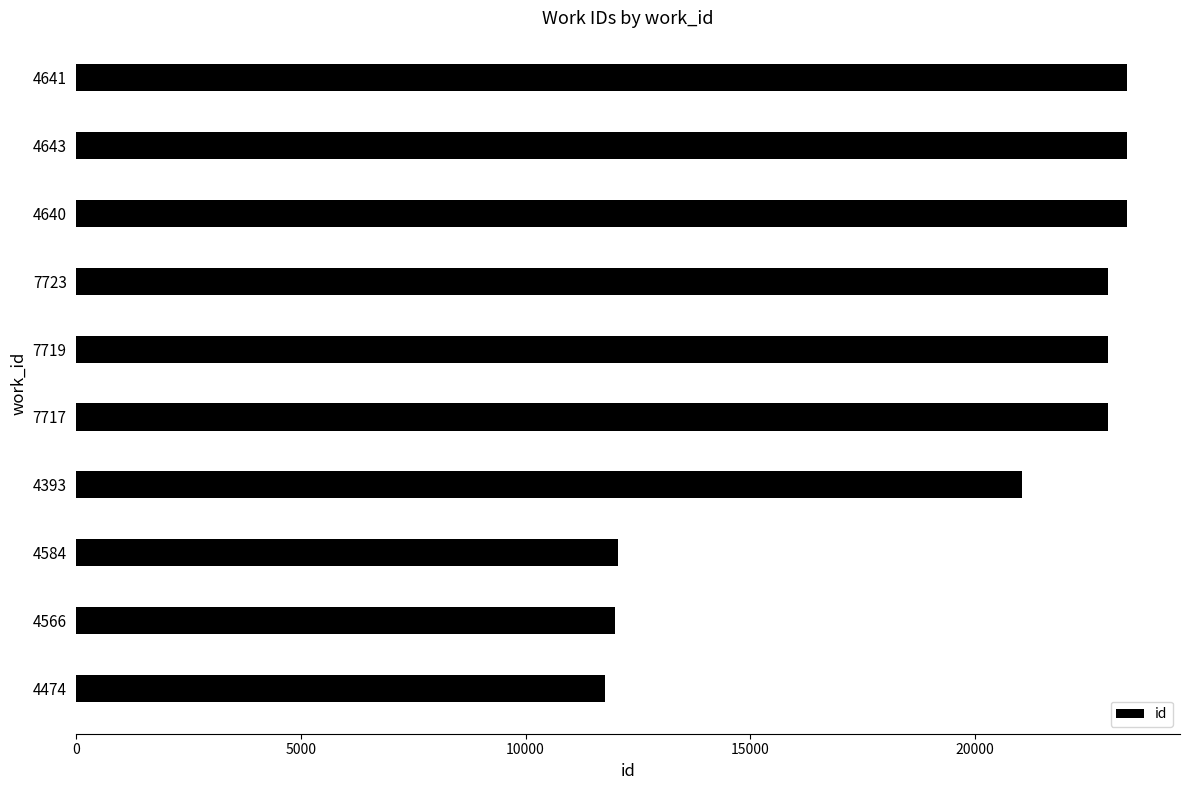

True or false: the data shows 17487 at 4566.

False